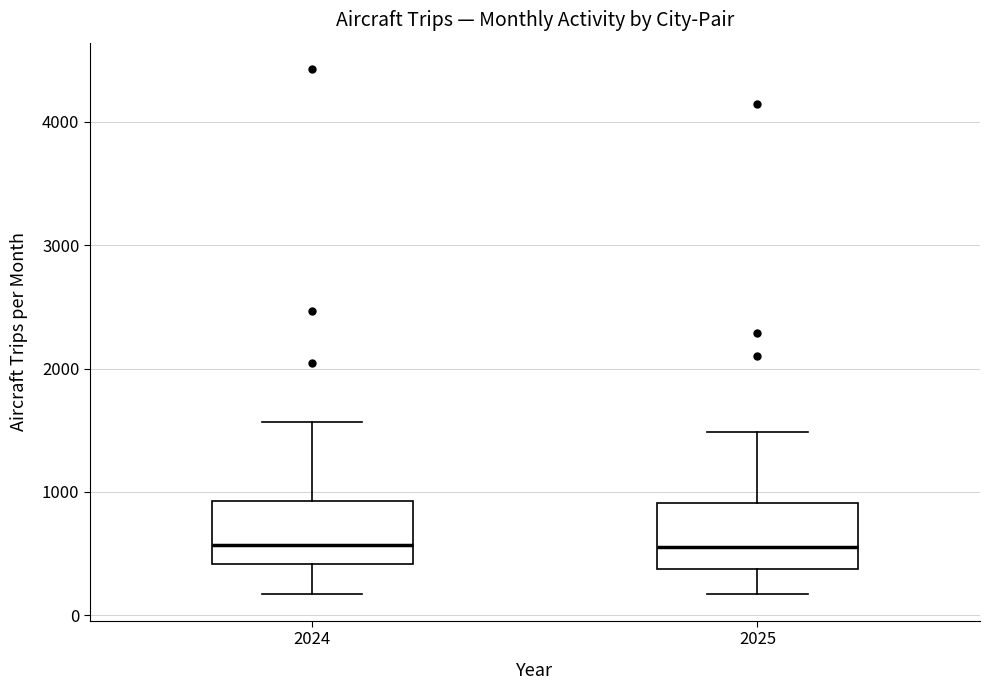

Where is the upper edge of the box at x = 2024 on the y-axis? The values are not printed on the chart, so give them approximately, as read against the axis.

900